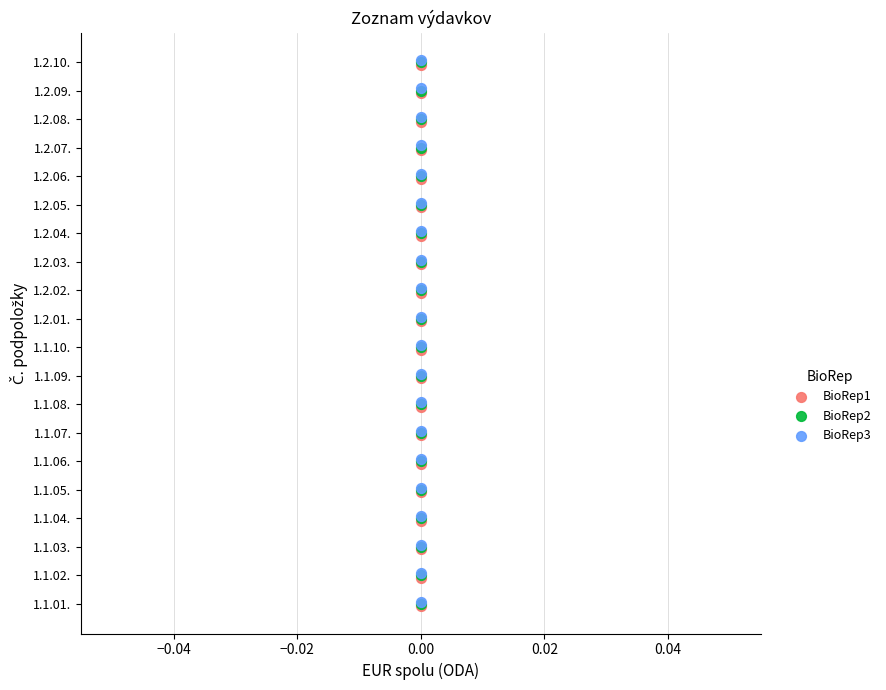

What are all the series names shown in the legend?

BioRep1, BioRep2, BioRep3